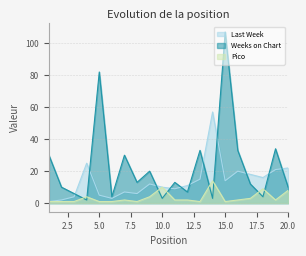

Rank the categories by Pico value from lowest to highest.

1, 2, 3, 5, 6, 8, 13, 15, 7, 11, 12, 16, 19, 17, 4, 9, 20, 18, 10, 14